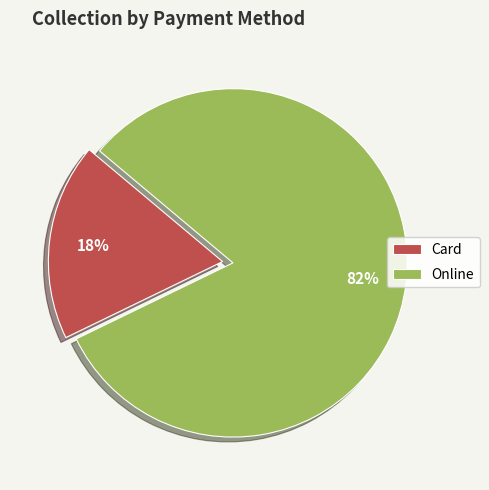

Which slice is the smallest?

Card